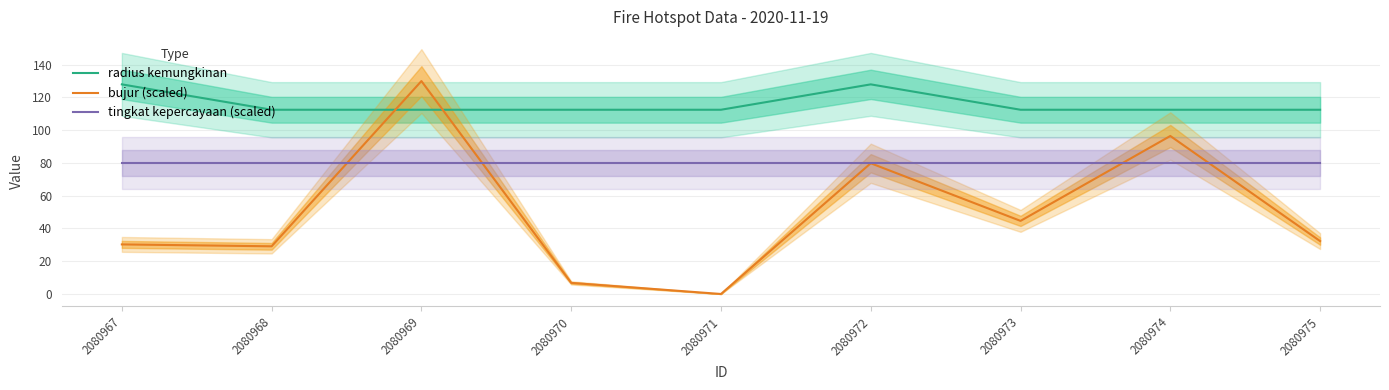

At which category is the sum across all series the highest?

2080969